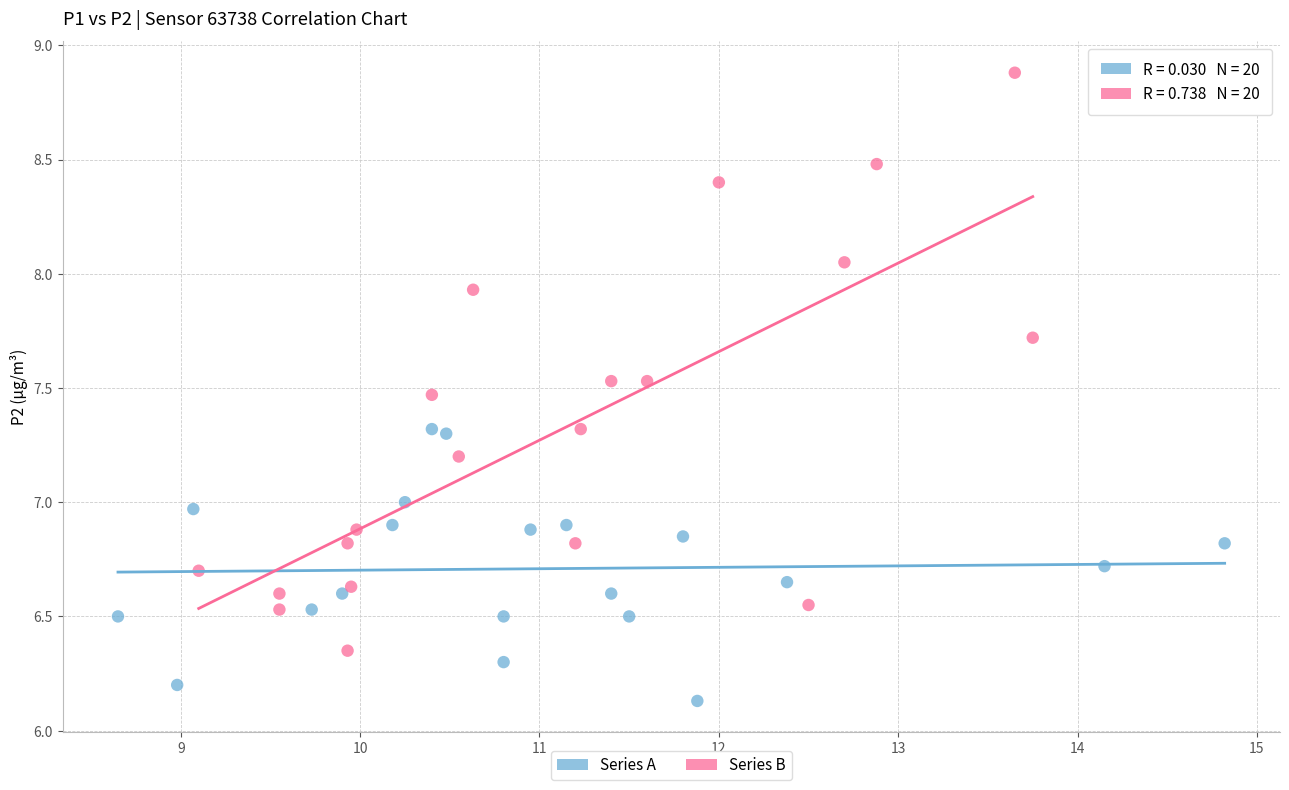

Which series reaches the maximum Y coordinate?

Series B